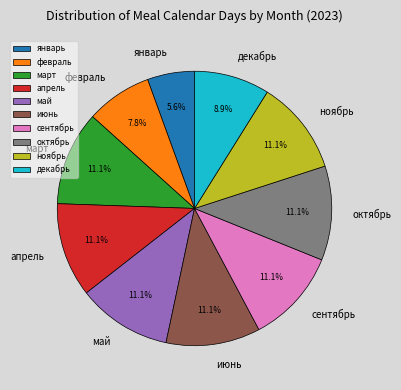

Is there a majority slice in this chart?

No